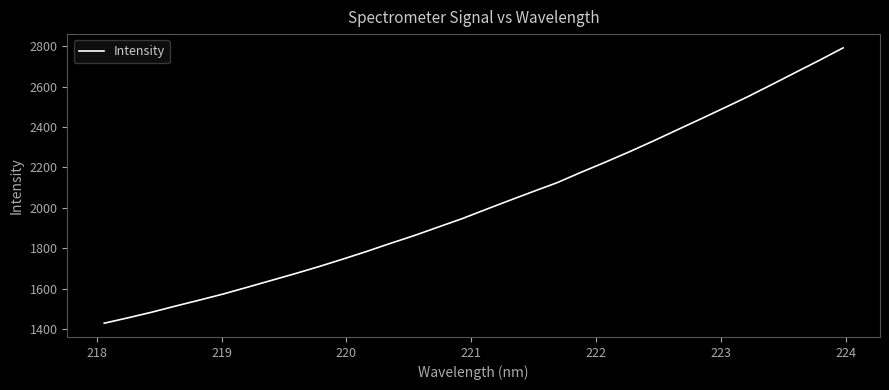

What is the difference between the maximum and minimum values?

1361.1